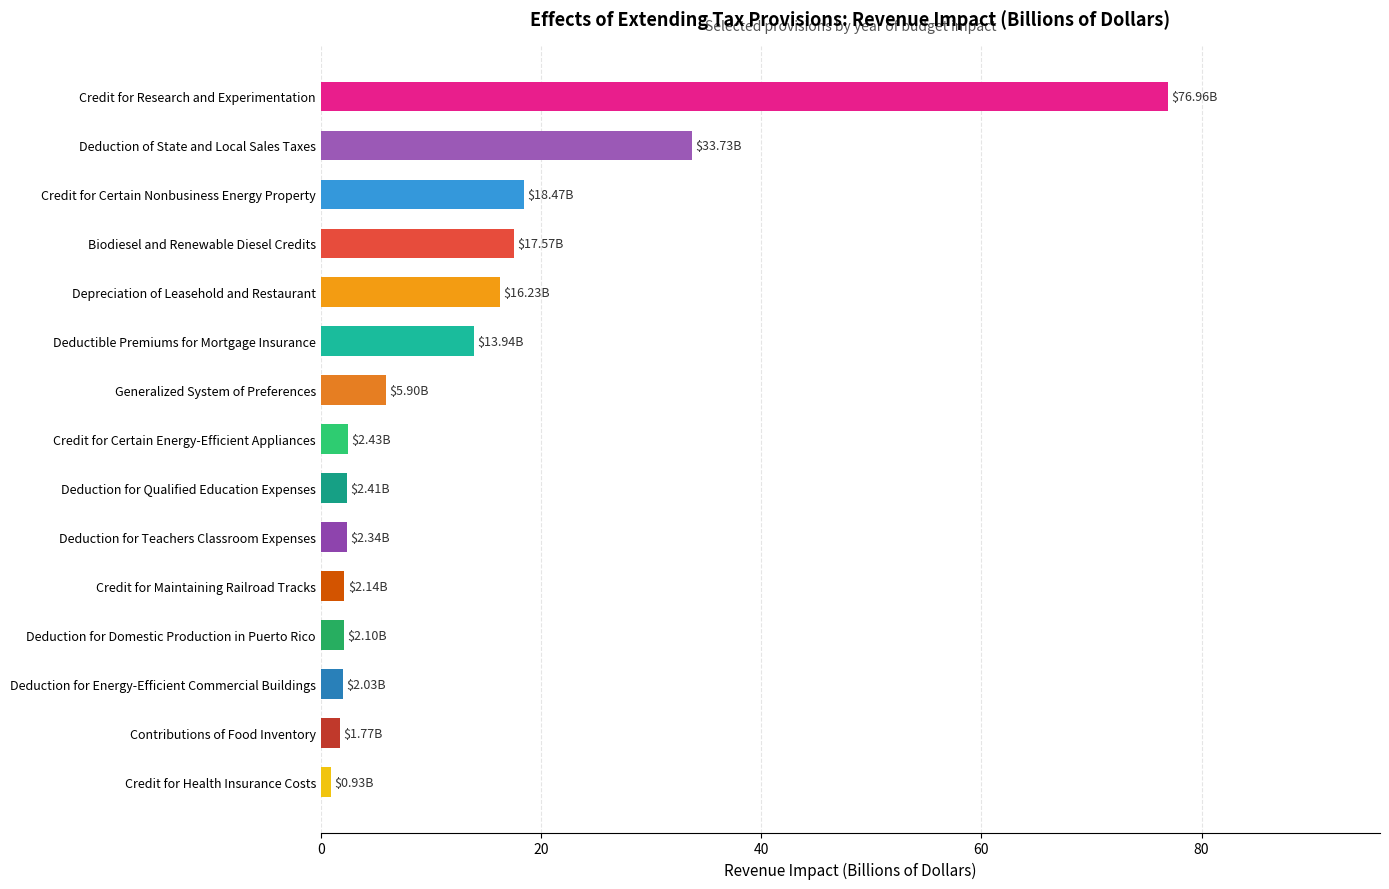

How many data points does each series have?

15